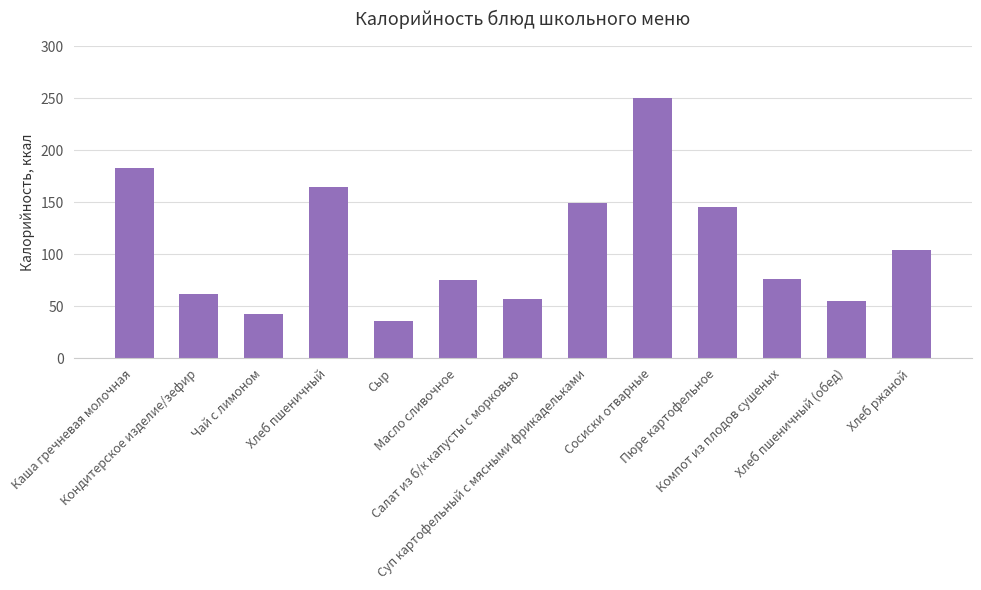

Count the number of categories in the chart.

13